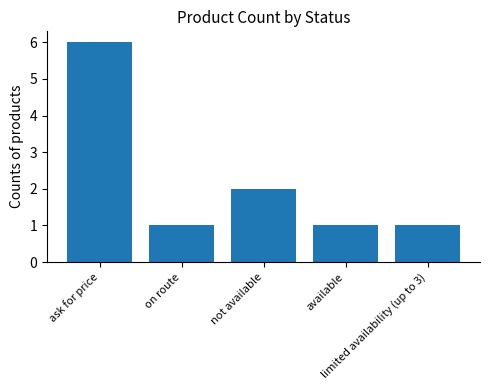

Is it true that the value at not available is 3?

False